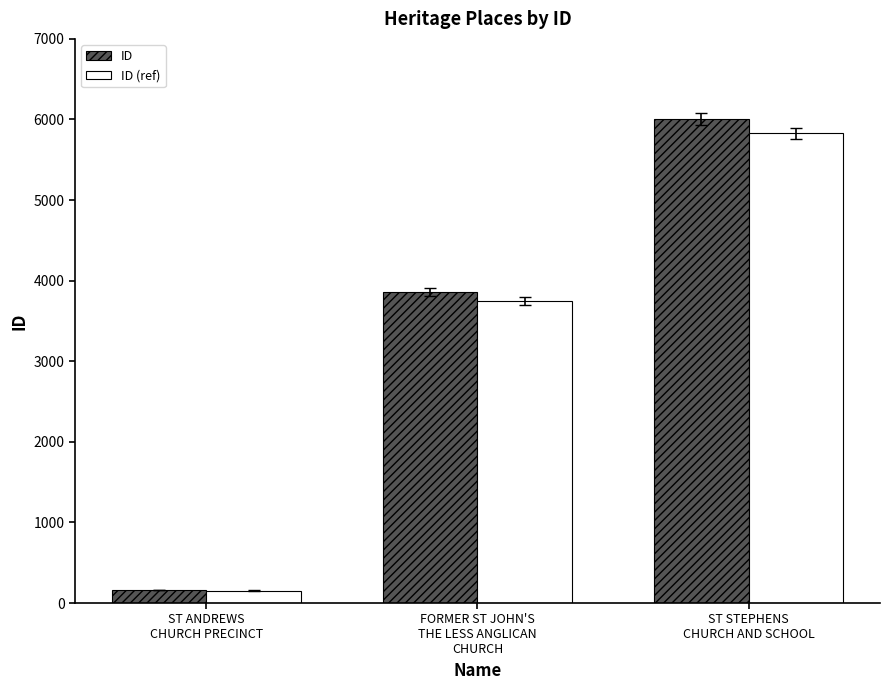

What is the label of the 3rd bar from the left?

ST STEPHENS
CHURCH AND SCHOOL